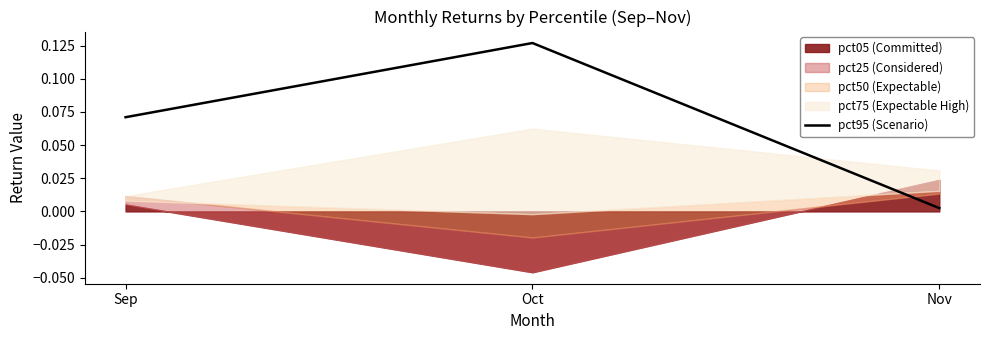

What is the value of the 1st point from the left?

0.1